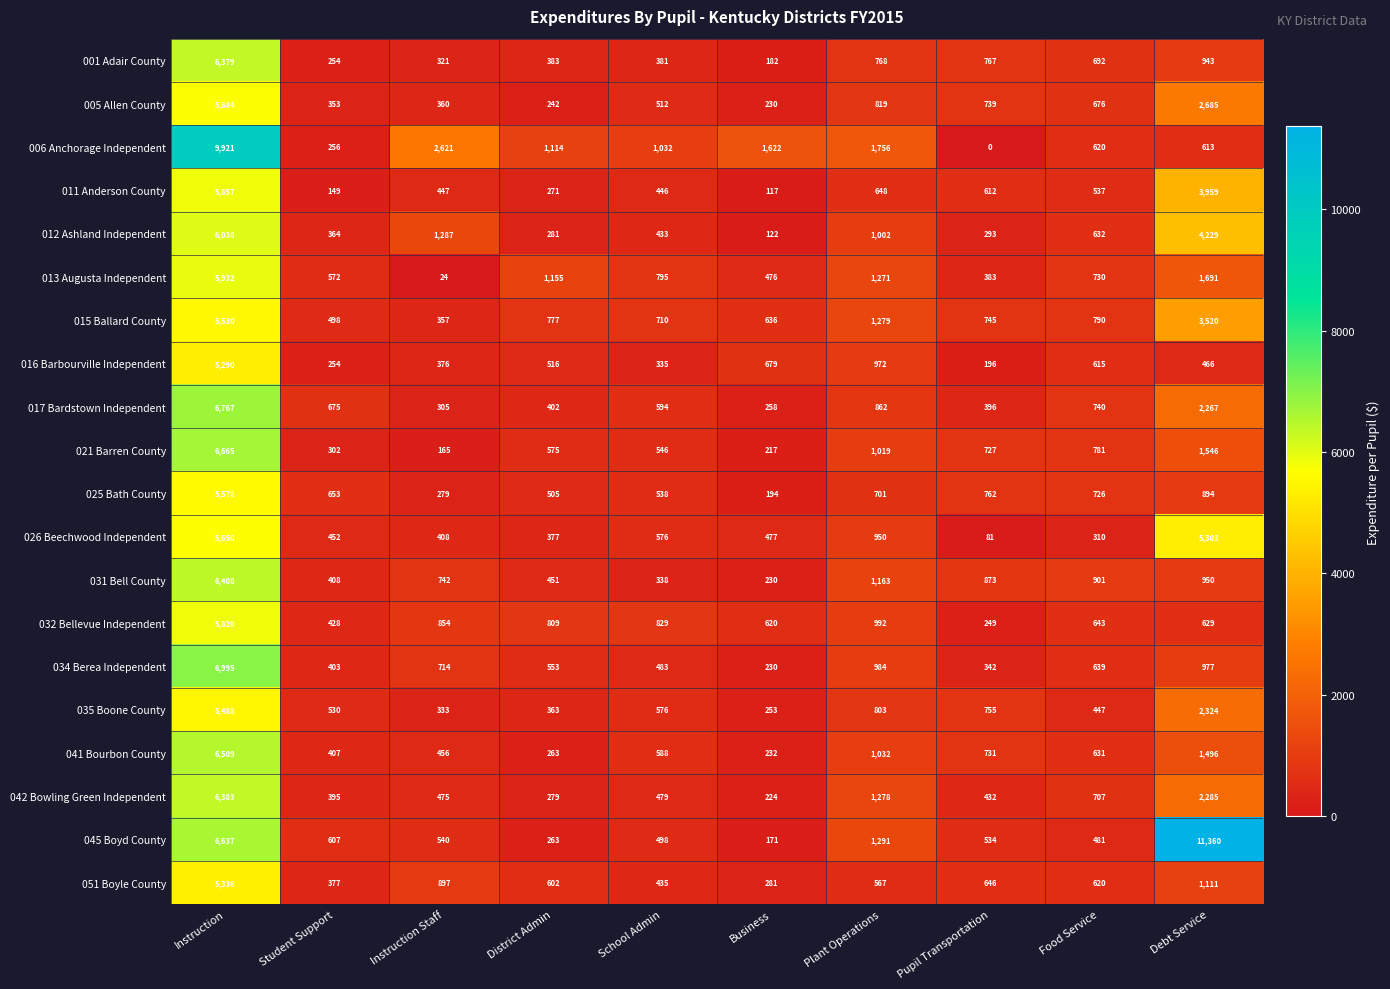

Count the number of data series in this chart.

20